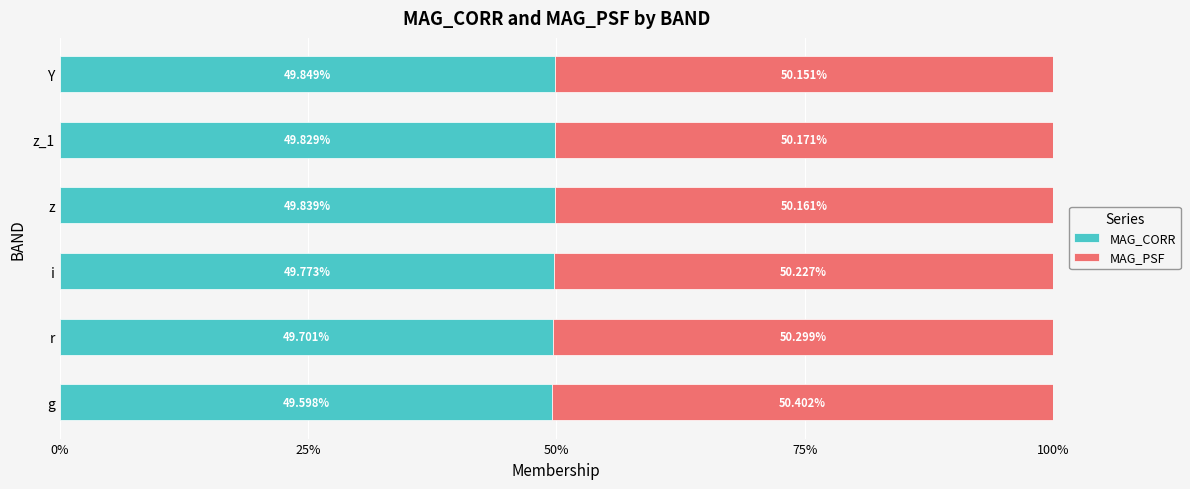

What is the average value of the MAG_CORR series?

49.8